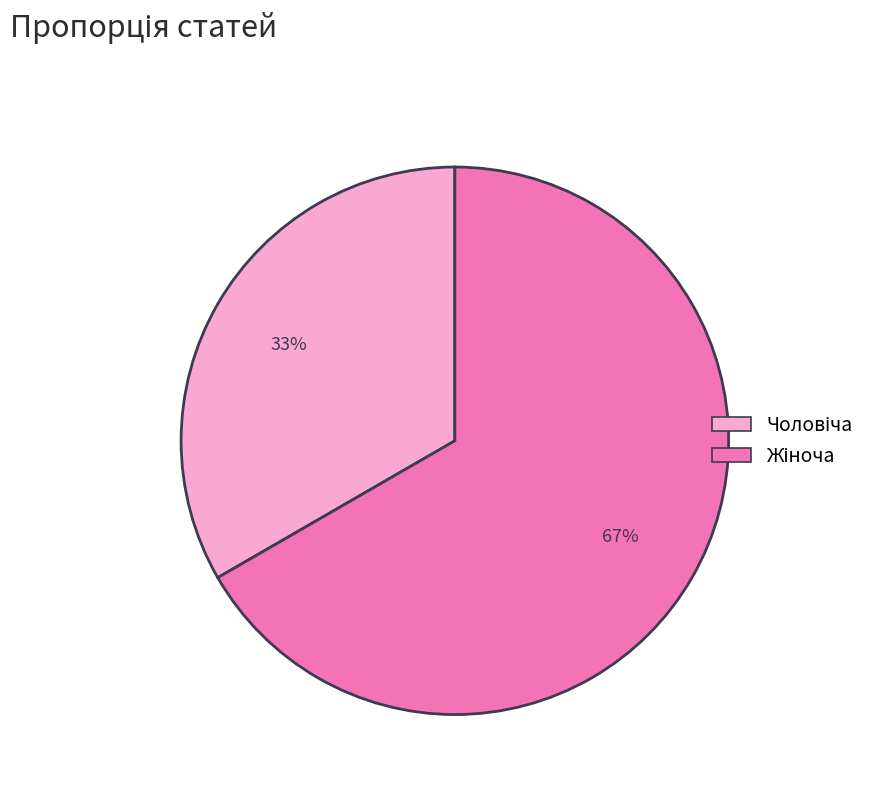

To the nearest percent, what is the average slice percentage?

50%